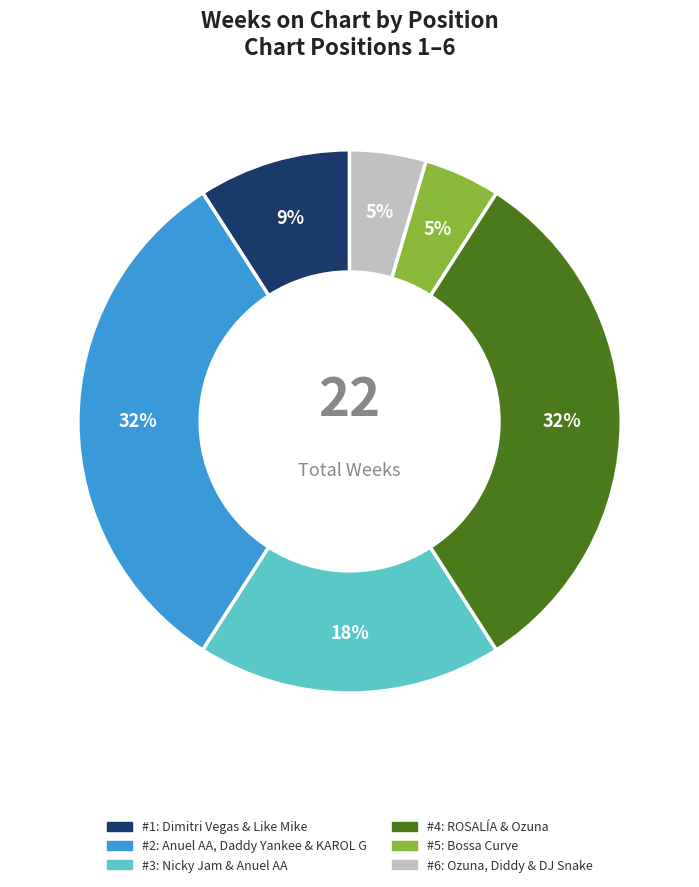

To the nearest percent, what is the difference between the largest and smallest slice percentages?

27%